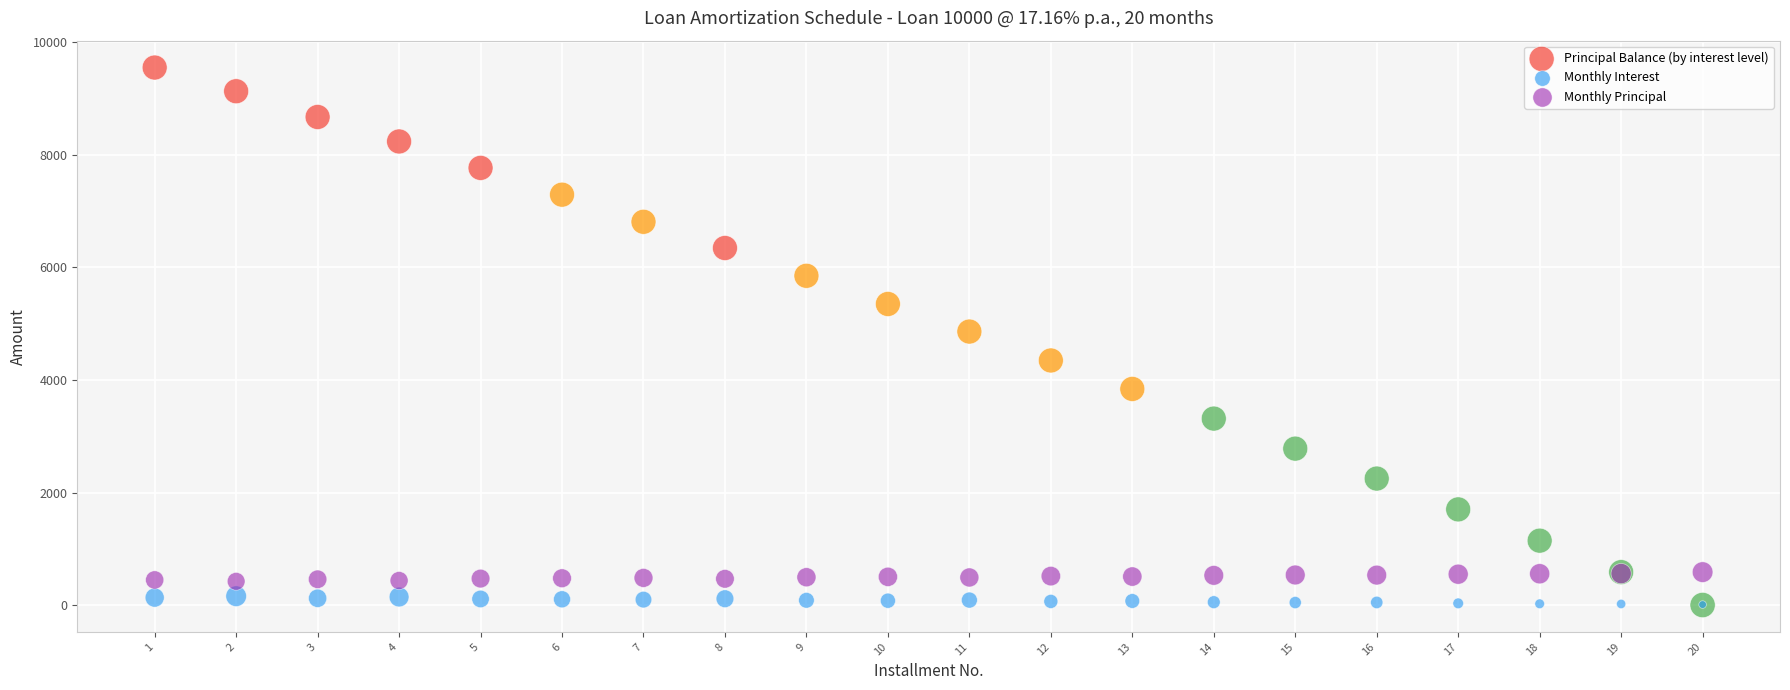

Which series contains the highest Y value?

Principal Balance (by interest level)